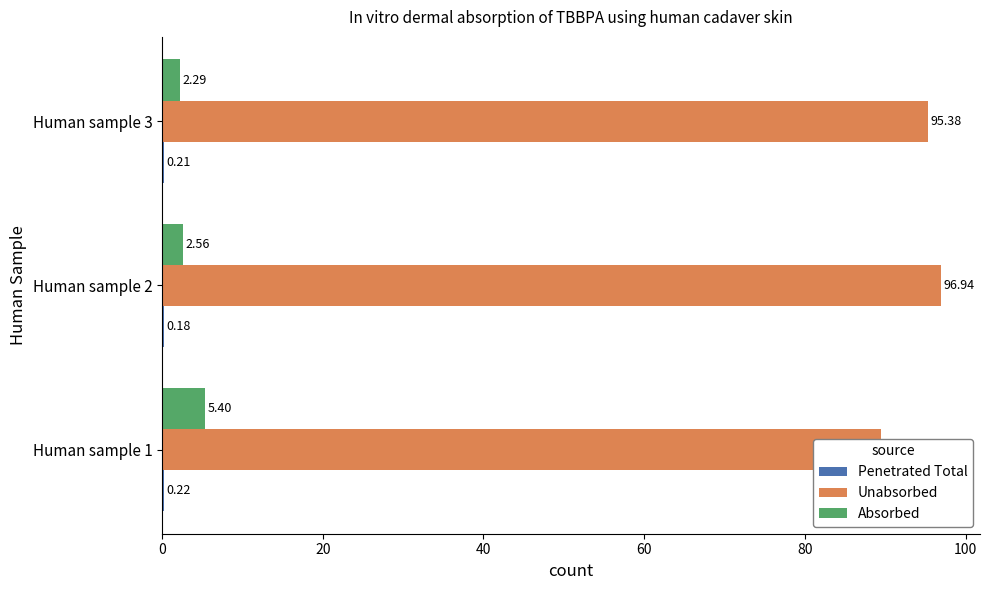

What is the difference between the maximum and minimum values in the Unabsorbed series?

7.4